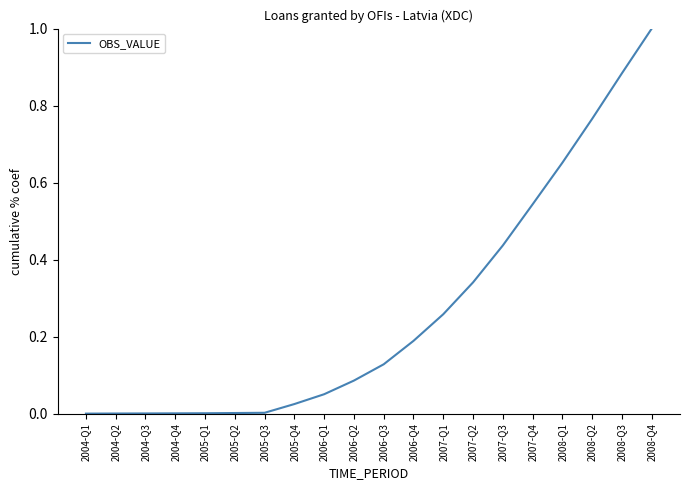

Which has a higher value, 2008-Q2 or 2007-Q4?

2008-Q2